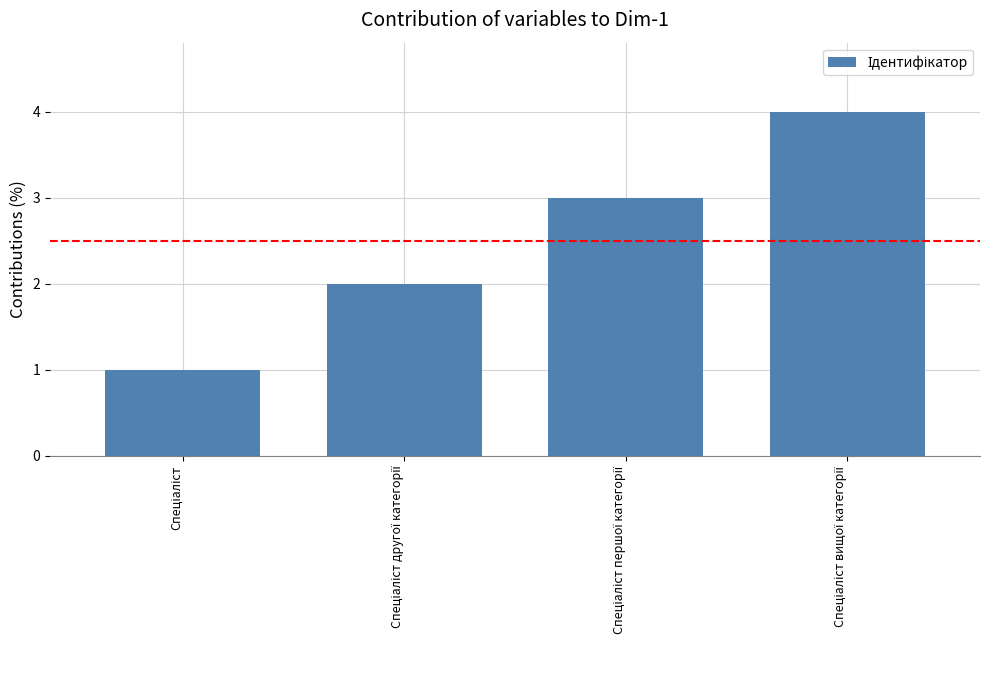

What is the value of the 1st bar from the left?

1